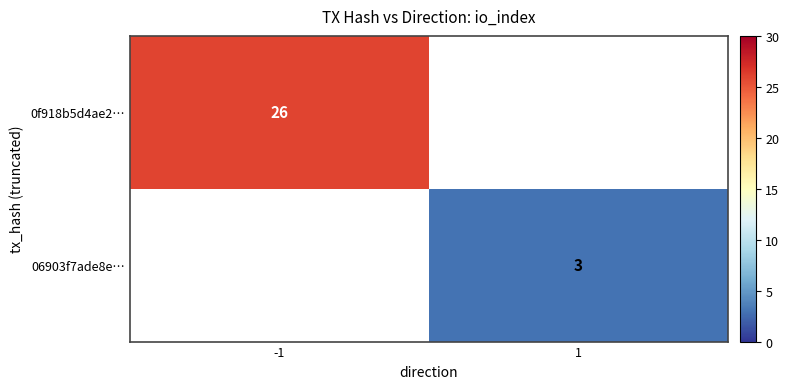

True or false: 0f918b5d4ae2… has a value of 26 at -1.

True